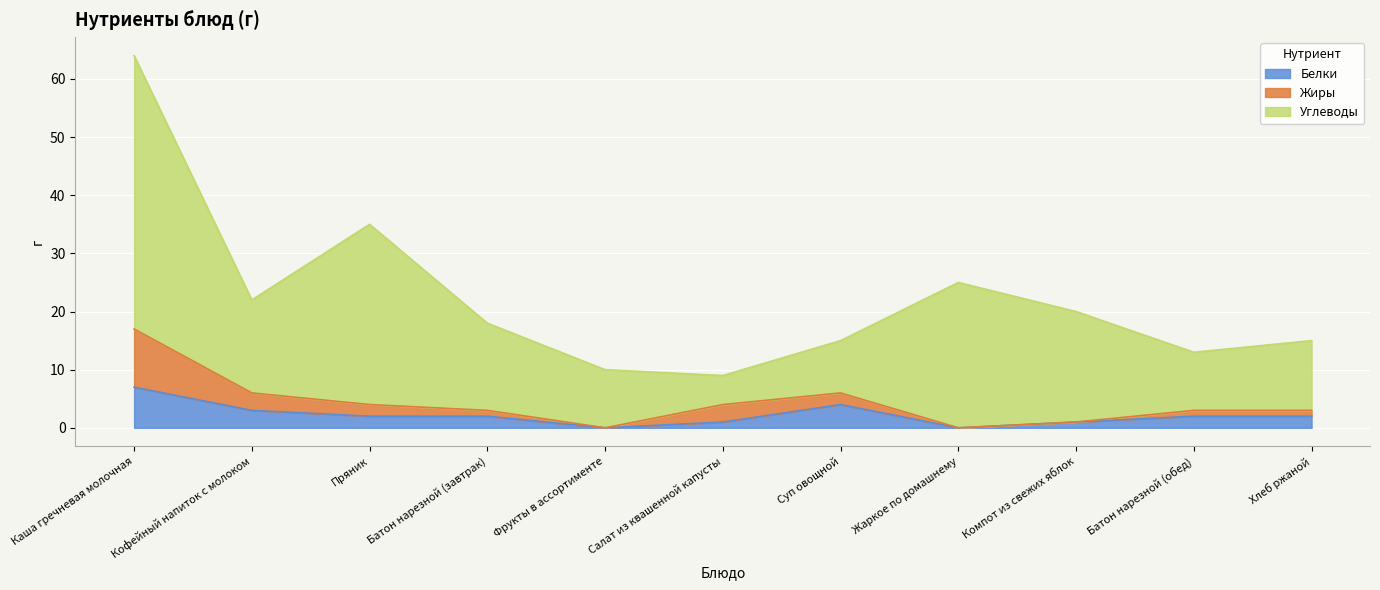

Between Кофейный напиток с молоком and Батон нарезной (обед), which series saw the biggest shift?

Углеводы